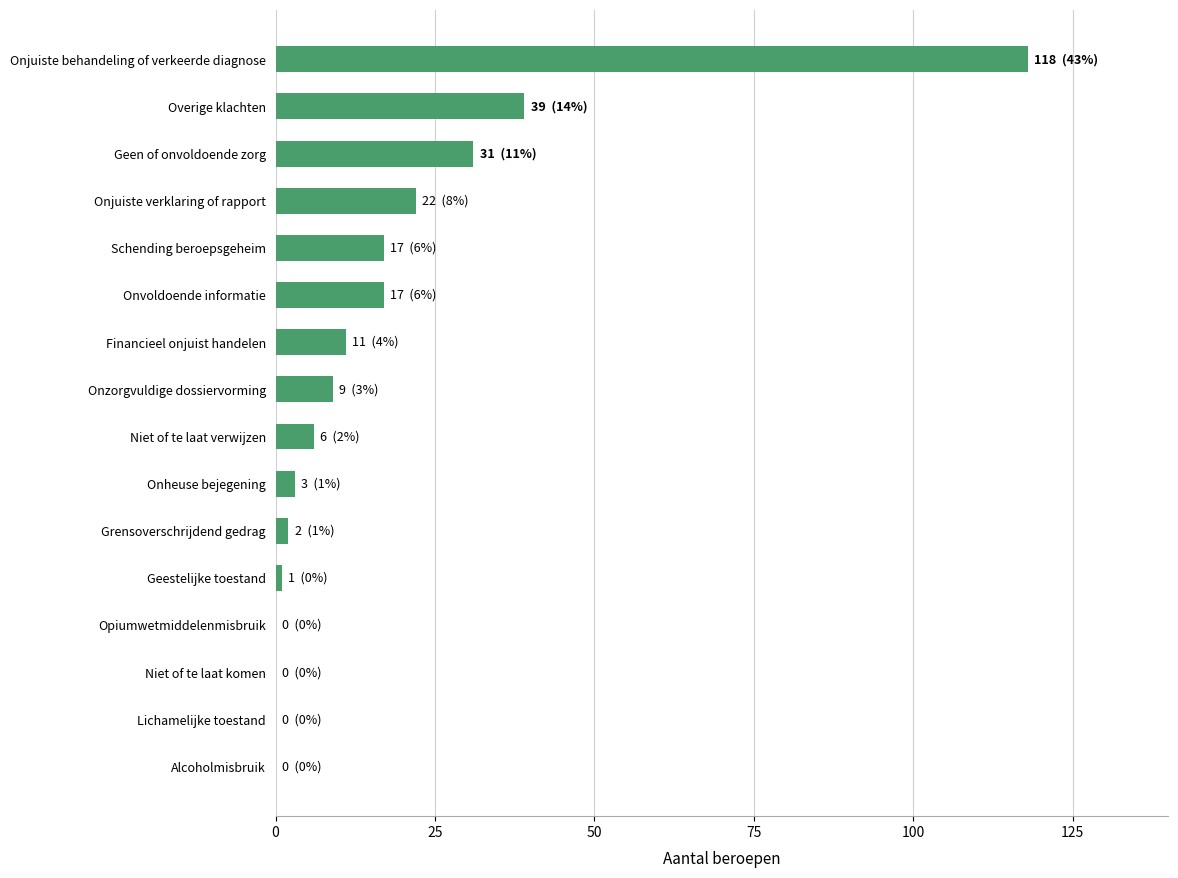

Between Niet of te laat verwijzen and Opiumwetmiddelenmisbruik, which is larger?

Niet of te laat verwijzen